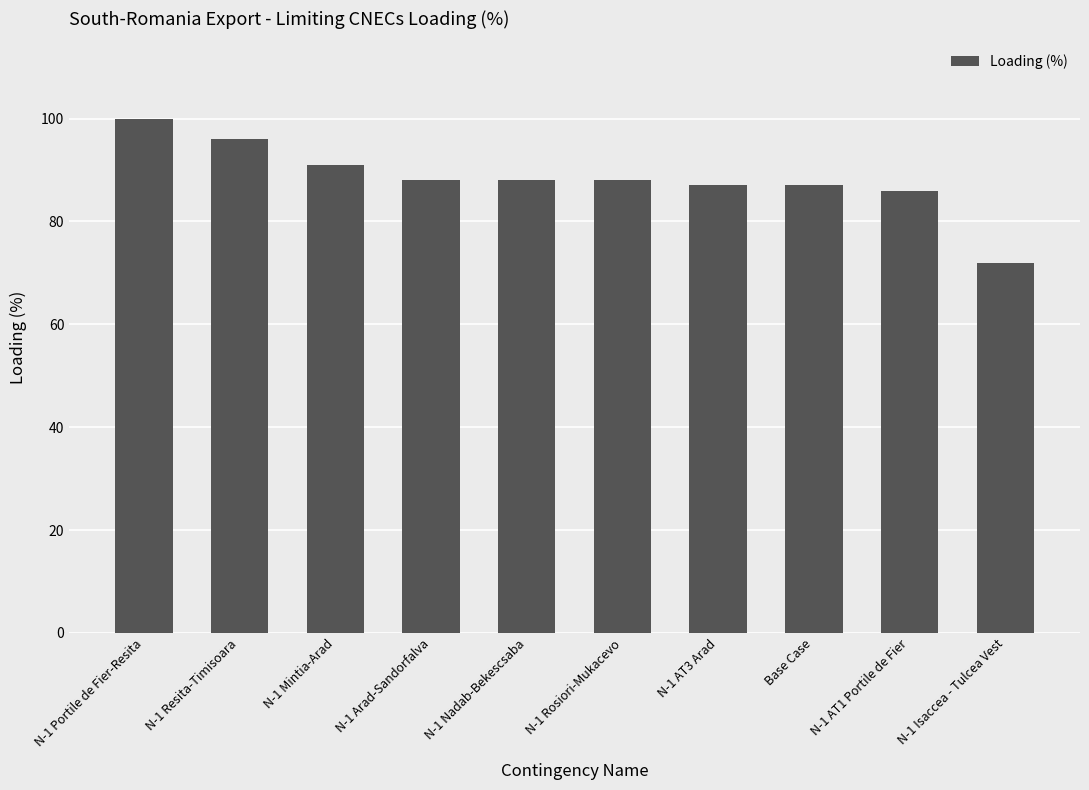

What is the label of the 10th bar from the right?

N-1 Portile de Fier-Resita